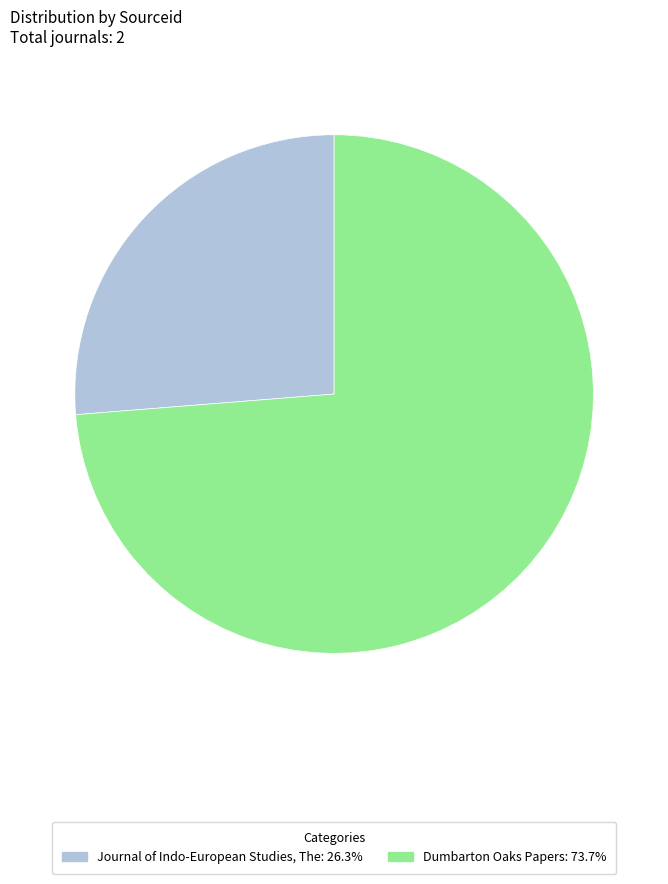

Which category has the smallest portion of the pie?

Journal of Indo-European Studies, The